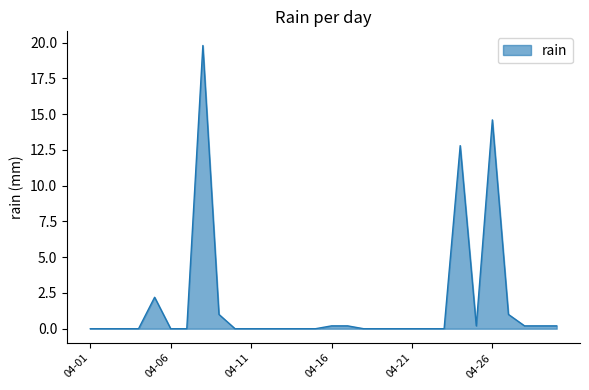

What is the greatest value displayed?

19.8